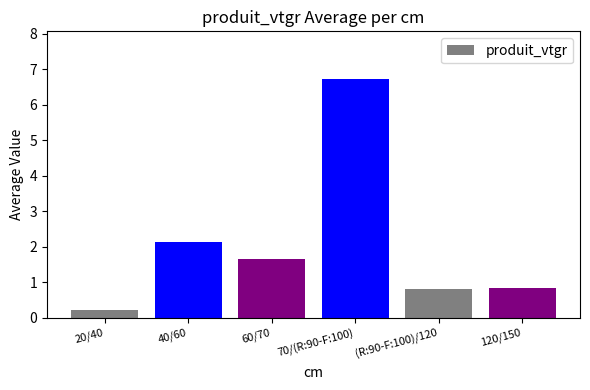

Does the chart contain stacked bars?

No